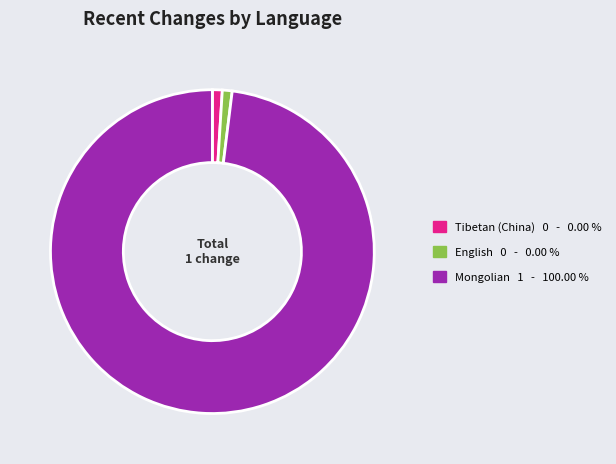

What is the largest slice in the pie chart?

Mongolian